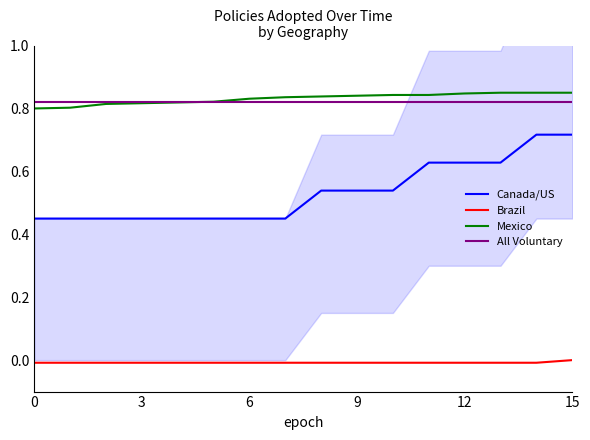

What is the spread (max minus min) of values at 9?

0.8